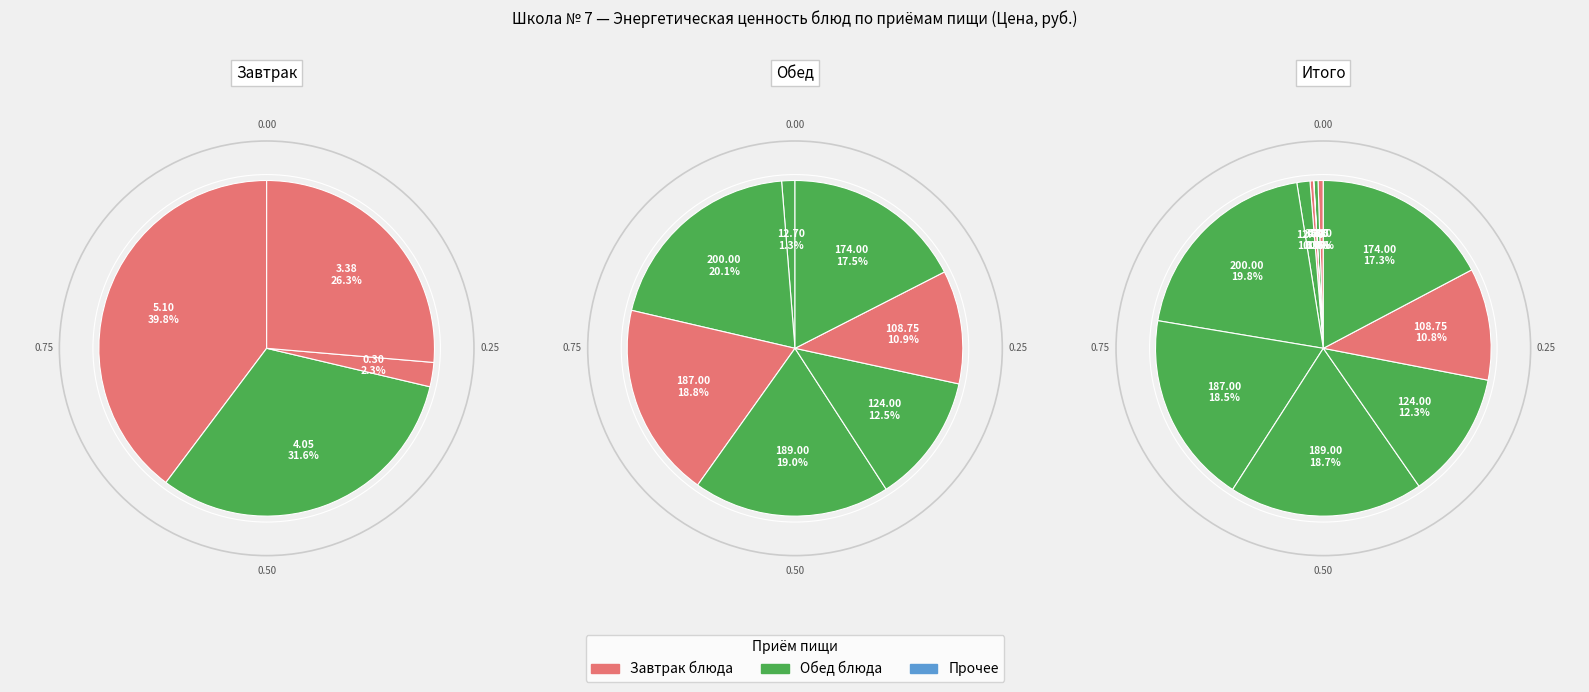

Is it true that Яйцо вареное вкрутую is 7% of the pie?

False